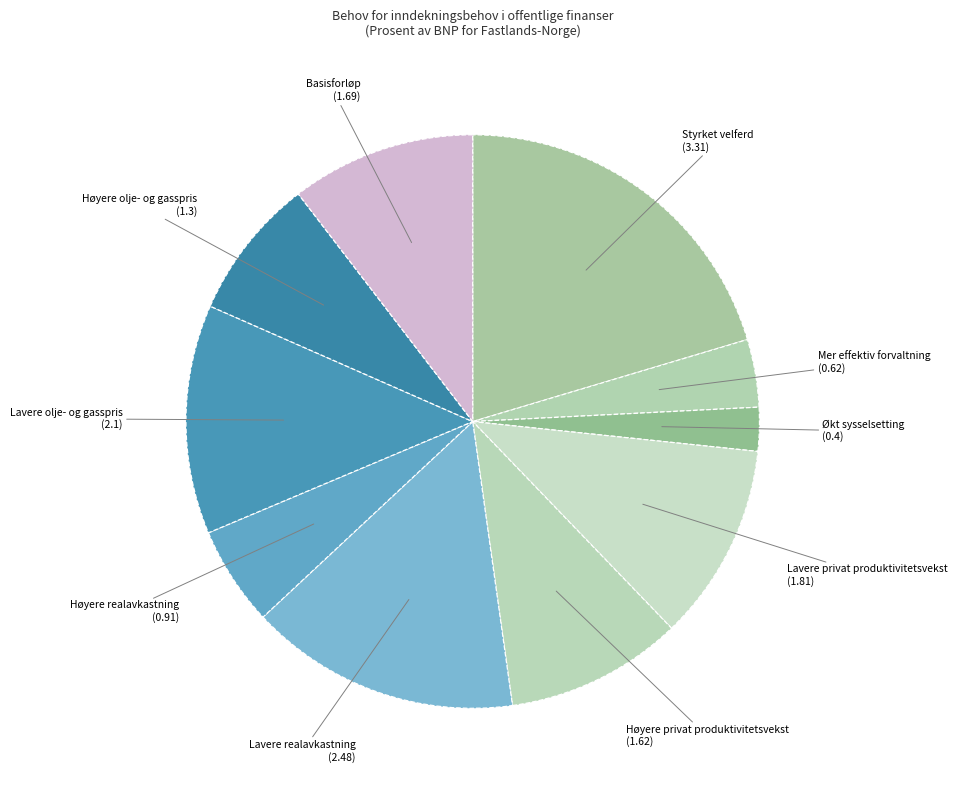

Rank the categories by value from highest to lowest.

Styrket velferd, Lavere realavkastning, Lavere olje- og gasspris, Lavere privat produktivitetsvekst, Basisforløp, Høyere privat produktivitetsvekst, Høyere olje- og gasspris, Høyere realavkastning, Mer effektiv forvaltning, Økt sysselsetting